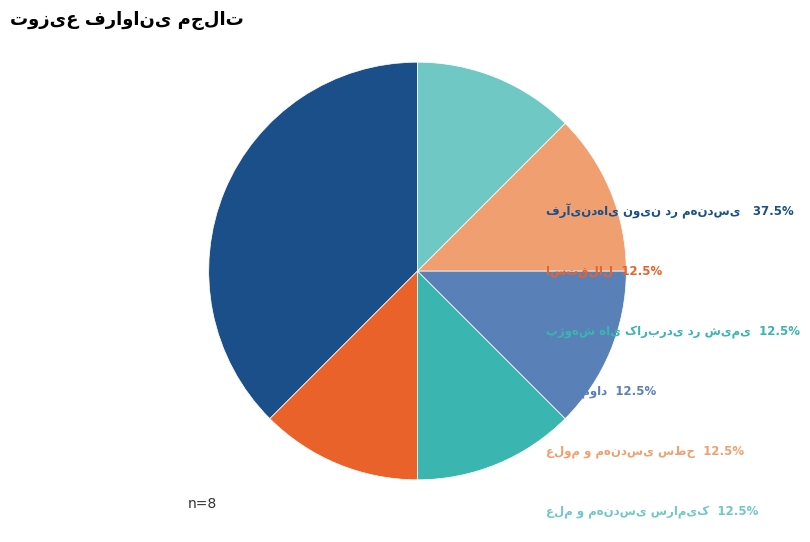

Does any single category account for the majority?

No